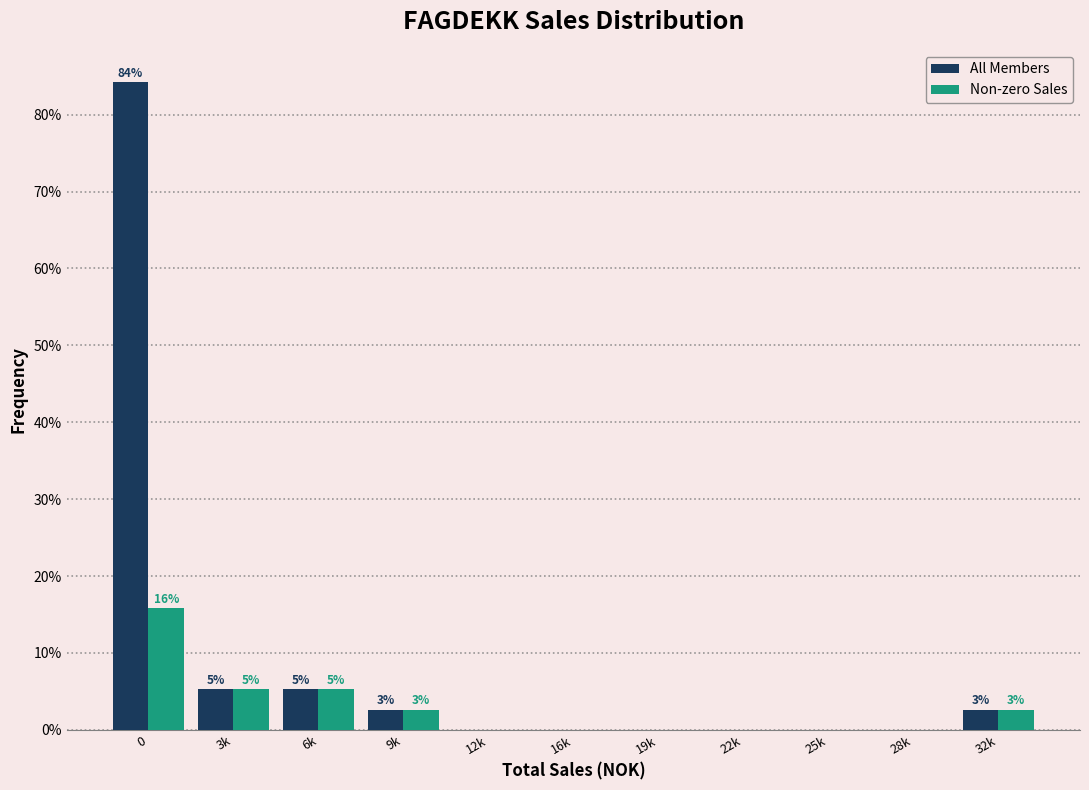

Reading right to left, transcribe all the data shown in this chart.

All Members: 32k=2.6	28k=0.0	25k=0.0	22k=0.0	19k=0.0	16k=0.0	12k=0.0	9k=2.6	6k=5.3	3k=5.3	0=84.2
Non-zero Sales: 32k=2.6	28k=0.0	25k=0.0	22k=0.0	19k=0.0	16k=0.0	12k=0.0	9k=2.6	6k=5.3	3k=5.3	0=15.8